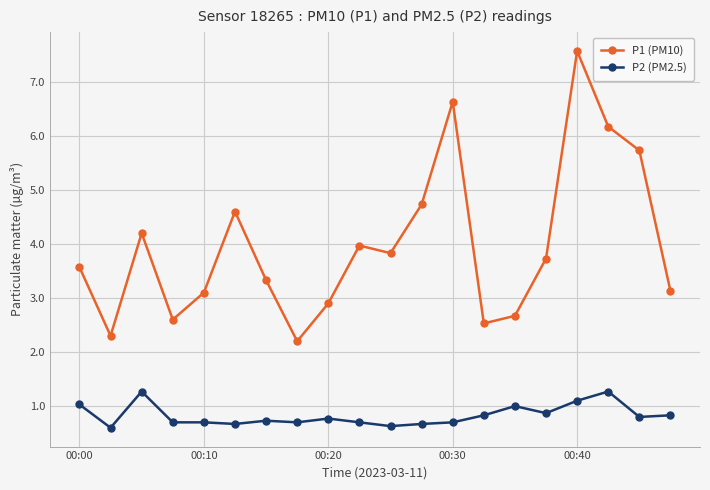

How many lines are shown in the chart?

2